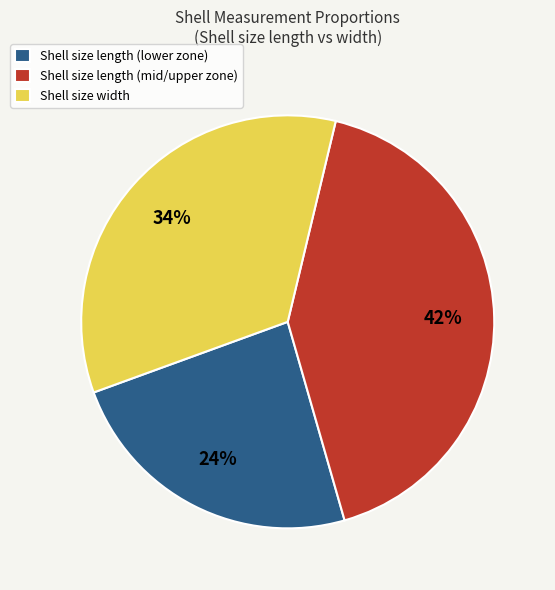

Rank the categories by value from lowest to highest.

Shell size length (lower zone), Shell size width, Shell size length (mid/upper zone)